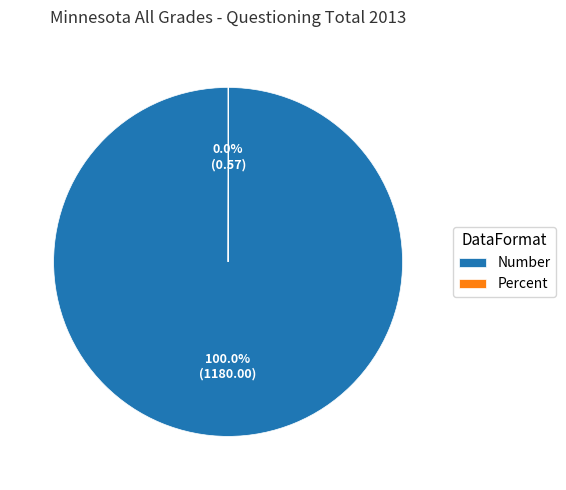

Which category has the biggest portion of the pie?

Number